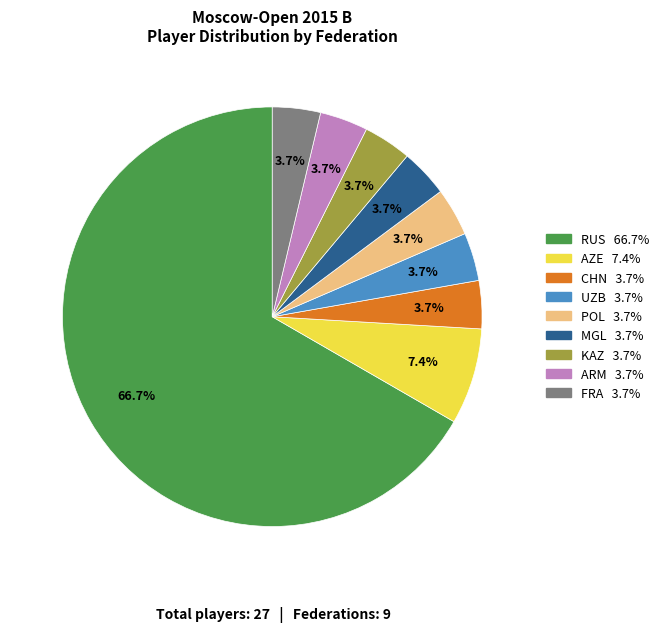

Does any single category account for the majority?

Yes